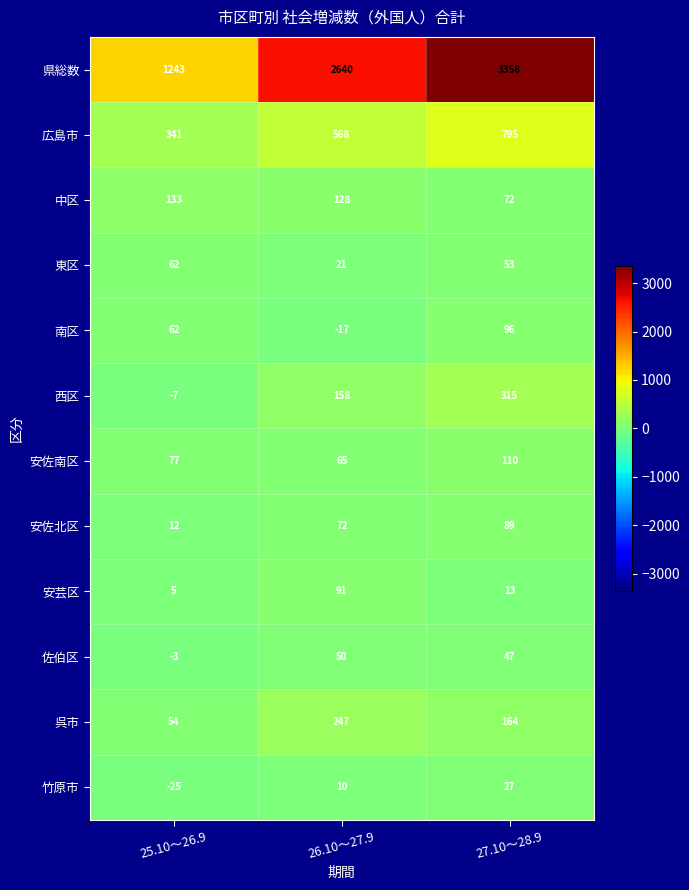

How many series are shown in this chart?

12